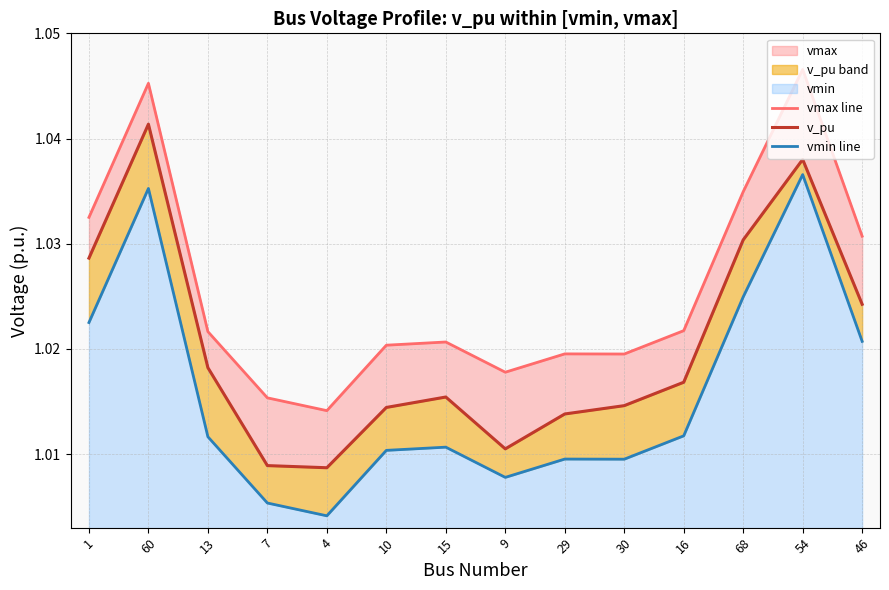

List the series in order of their overall mean, lowest first.

vmin line, v_pu, vmax line